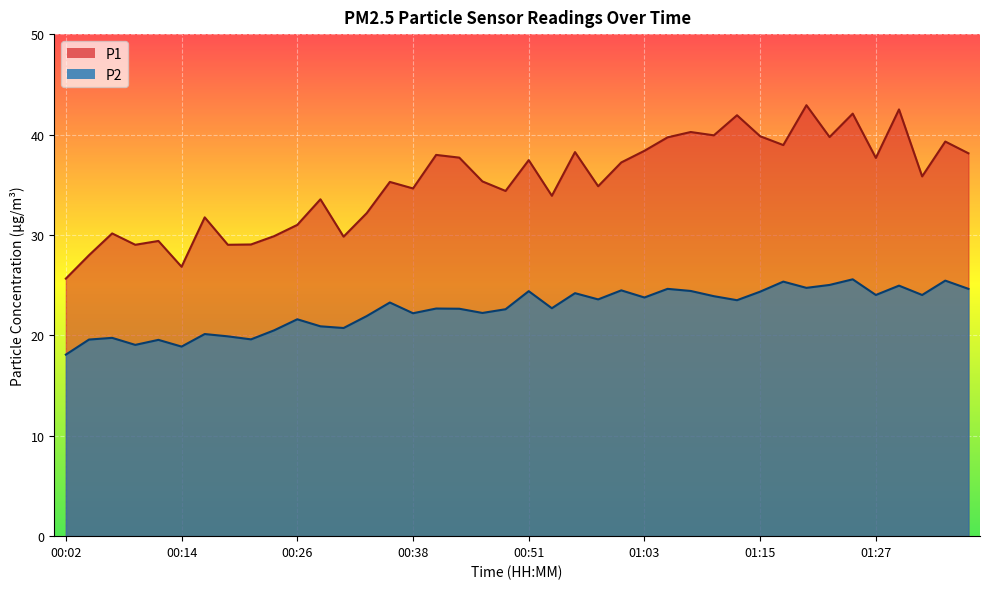

Rank the categories by P2 value from lowest to highest.

00:02, 00:14, 00:09, 00:12, 00:04, 00:21, 00:07, 00:19, 00:16, 00:24, 00:31, 00:29, 00:26, 00:33, 00:38, 00:46, 00:48, 00:43, 00:41, 00:53, 00:36, 01:13, 00:58, 01:03, 01:10, 01:27, 01:32, 00:55, 01:15, 00:51, 01:08, 01:00, 01:05, 01:37, 01:20, 01:30, 01:22, 01:17, 01:34, 01:25